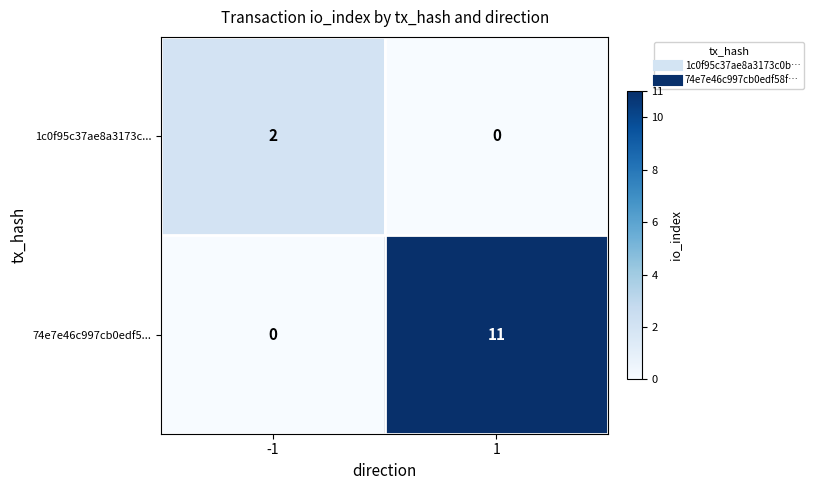

What is the approximate value of 74e7e46c997cb0edf5... at 1?

11